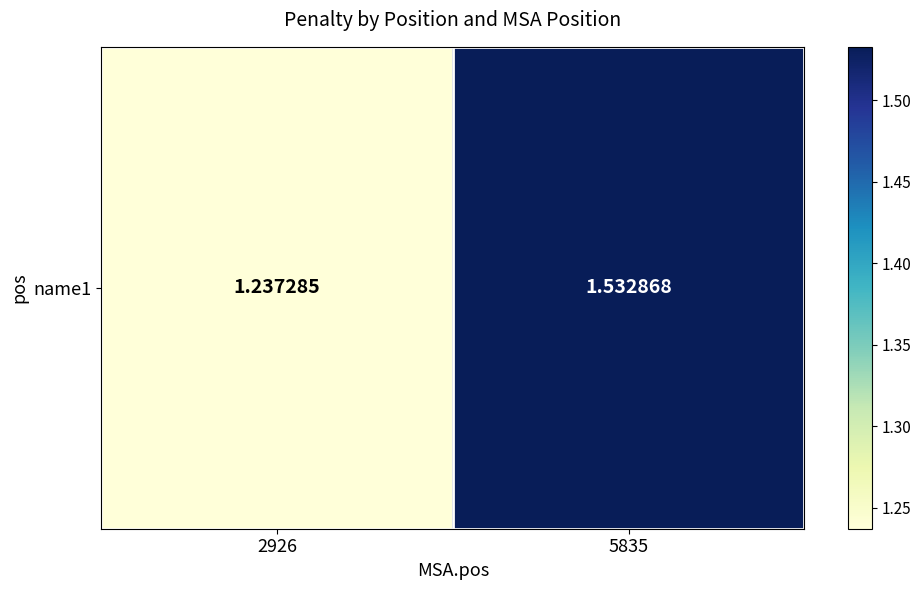

Which has a higher value, 2926 or 5835?

5835